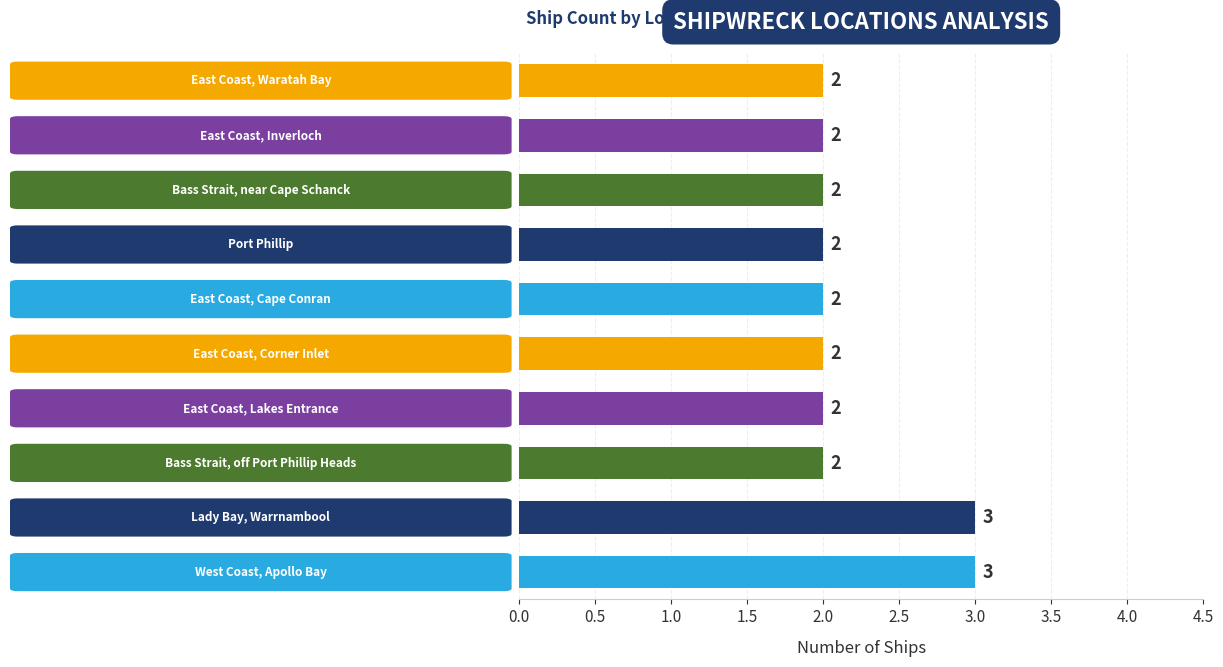

What is the sum of all values?

22